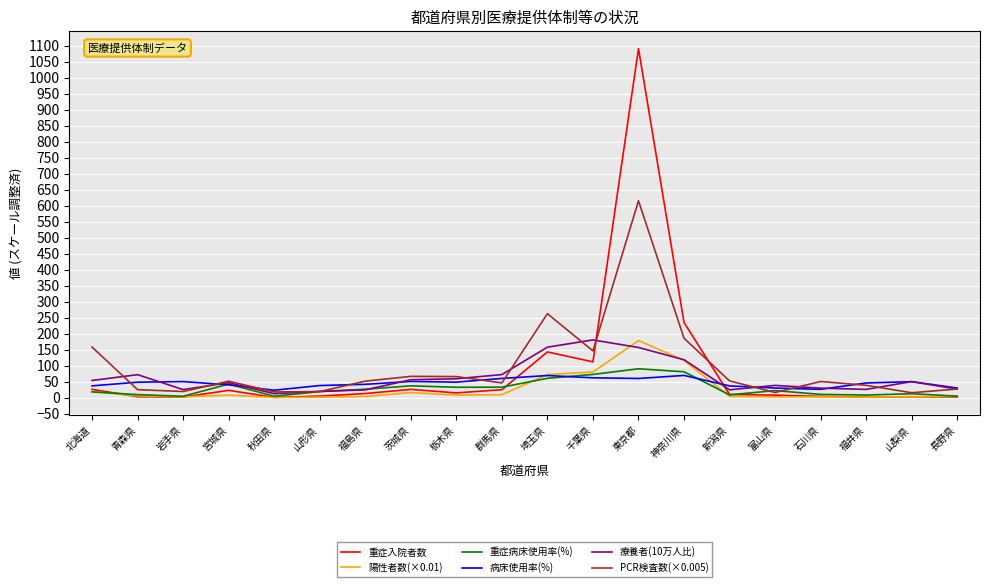

What value does the 重症入院者数 series have at 石川県?

4.0